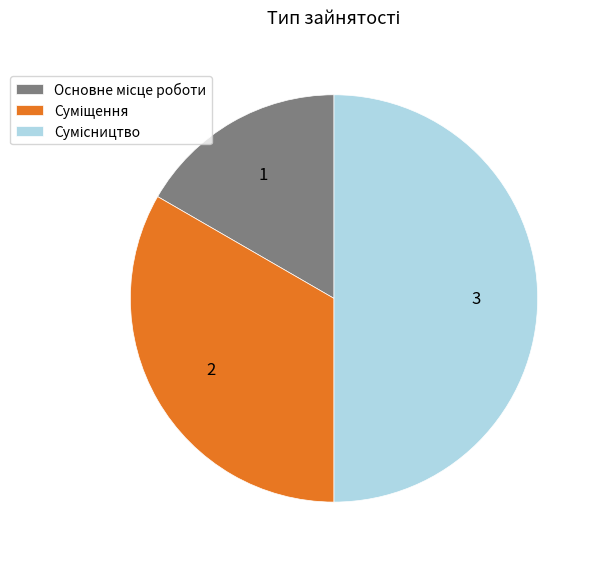

What portion of the pie excludes Сумісництво?

50.0%